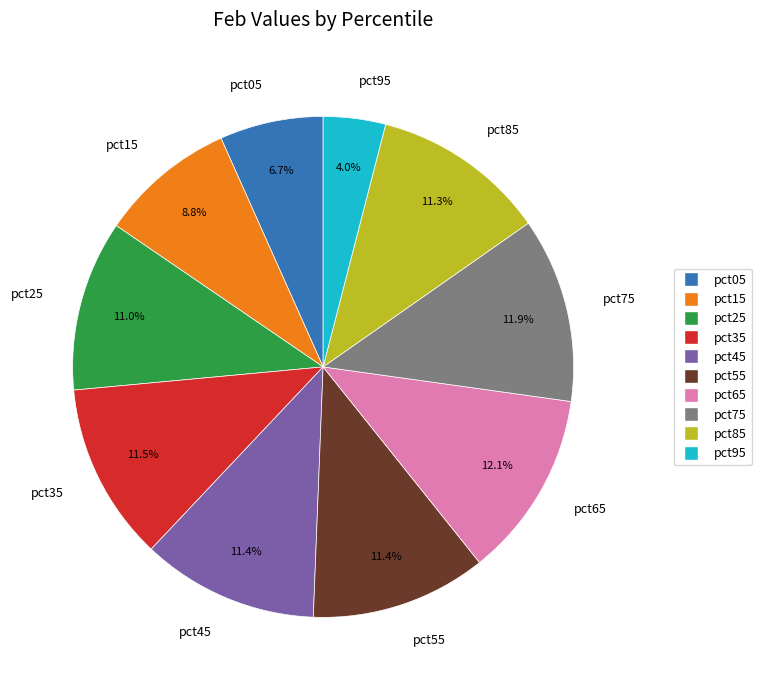

The pct65 slice represents 12% of the pie. True or false?

True